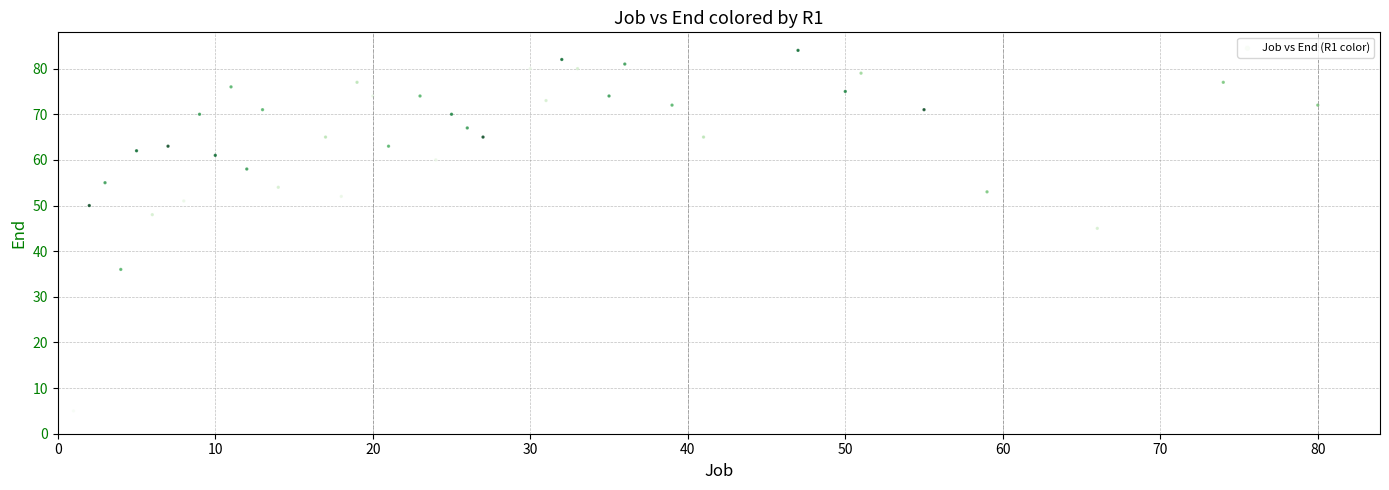

What Y value in the scatter plot is closest to 44?

45